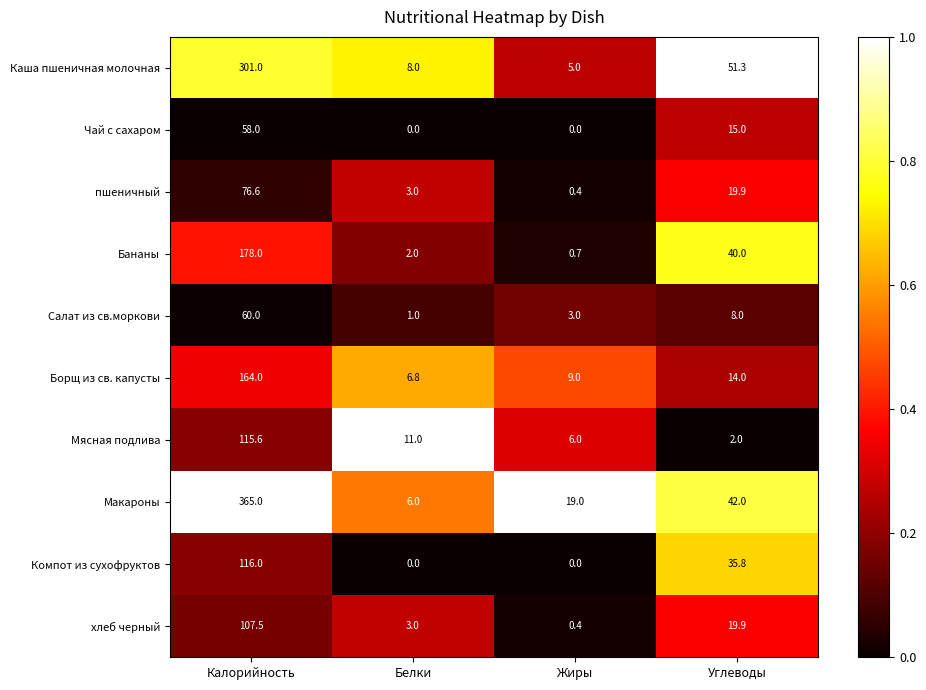

What is the sum of all Каша пшеничная молочная values?

365.3